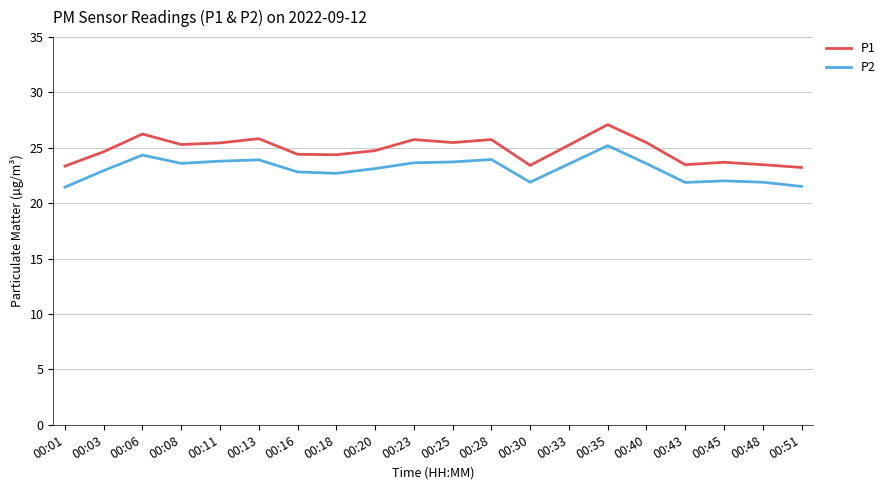

What is the sum of the P2 values at 00:13 and 00:03?

46.9